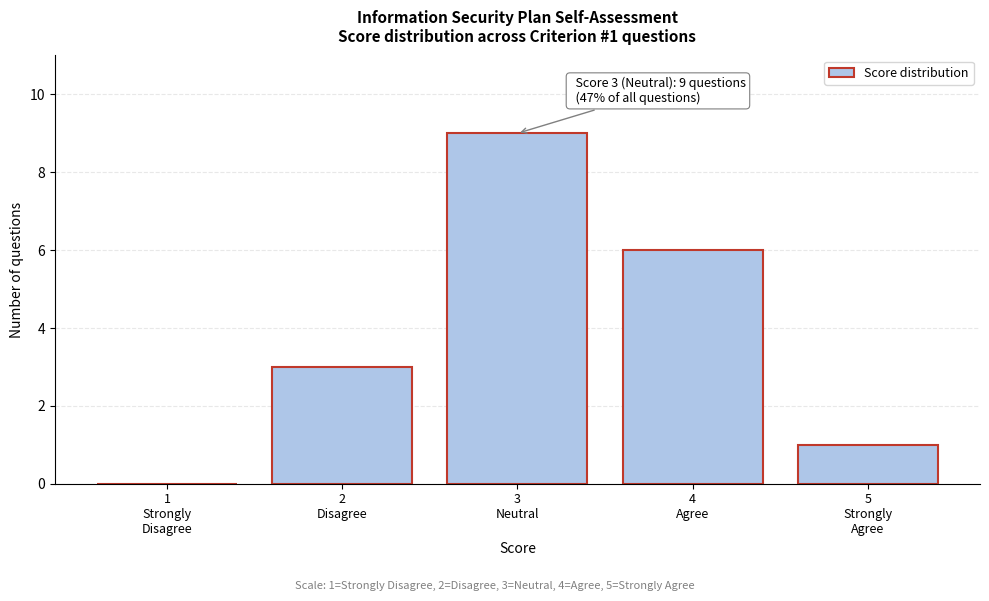

What is the sum of all values?

19